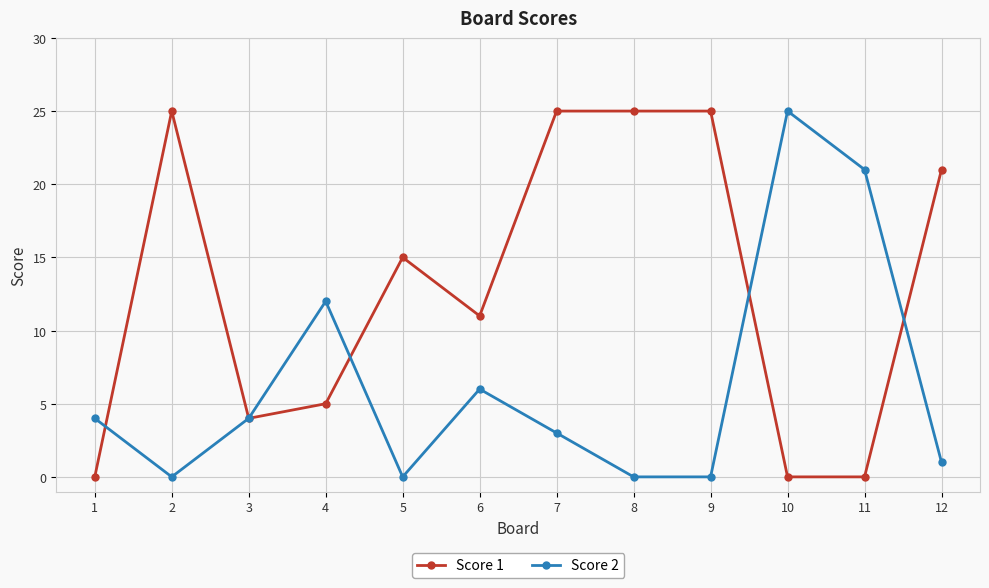

At which label is Score 2 closest to 12?

4